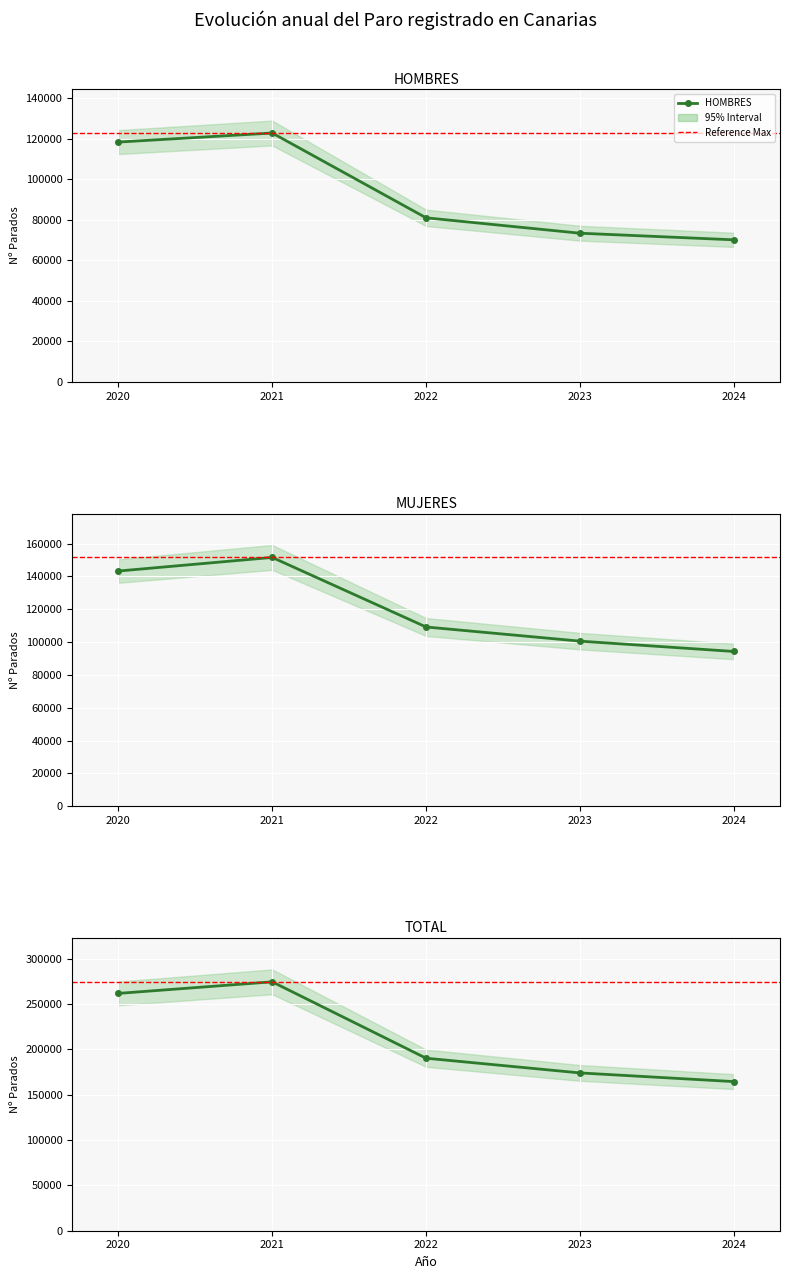

What is the difference between the highest and lowest values at 2020?

24850